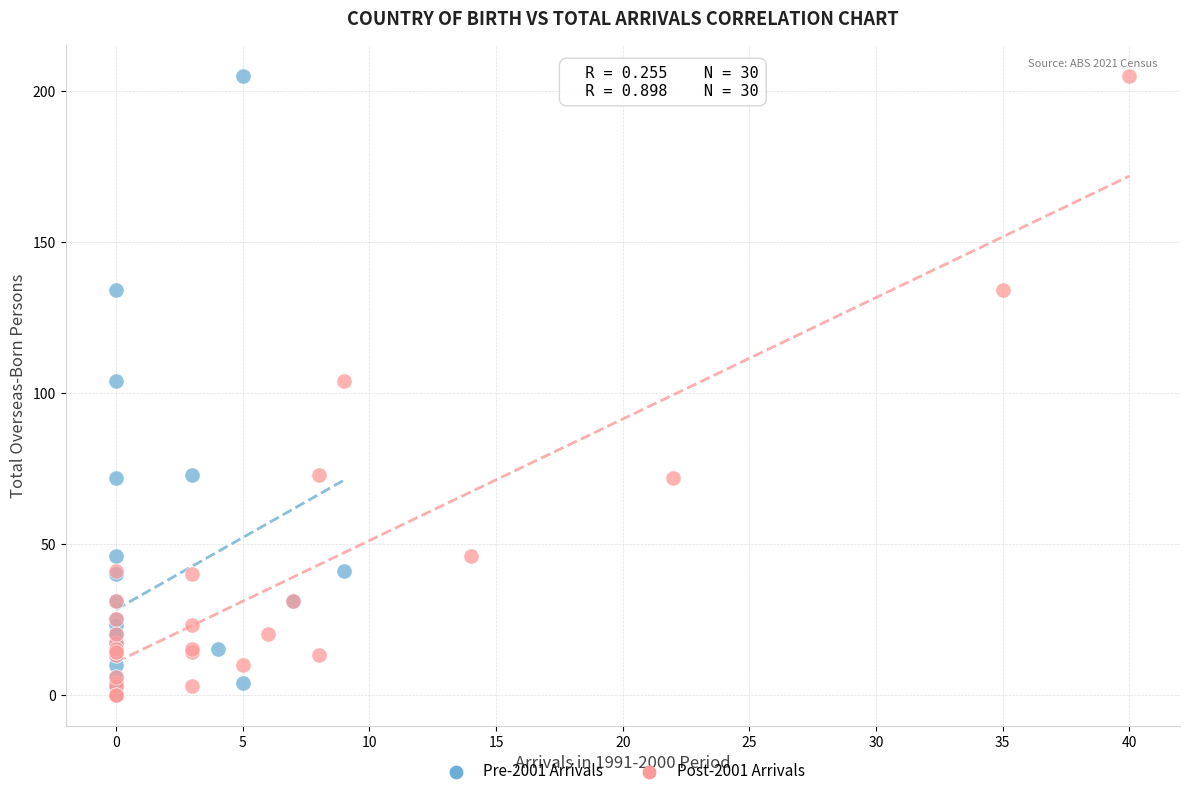

What are all the series names shown in the legend?

Pre-2001 Arrivals, Post-2001 Arrivals